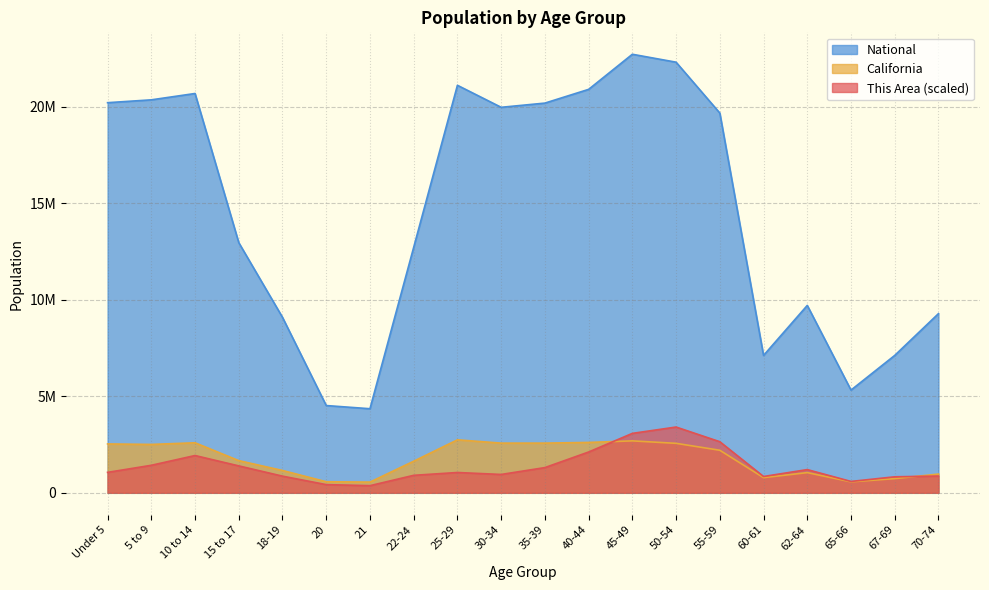

Which has a higher value, 30-34 or 20?

30-34